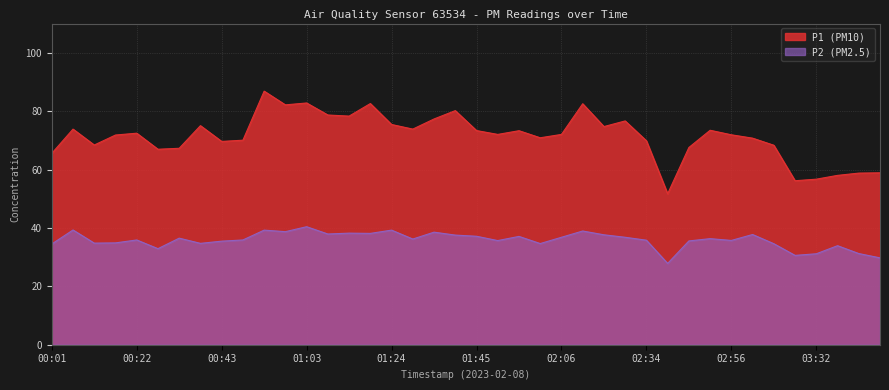

Is the value of P1 at 00:38 greater than the value of P2 at 00:43?

Yes